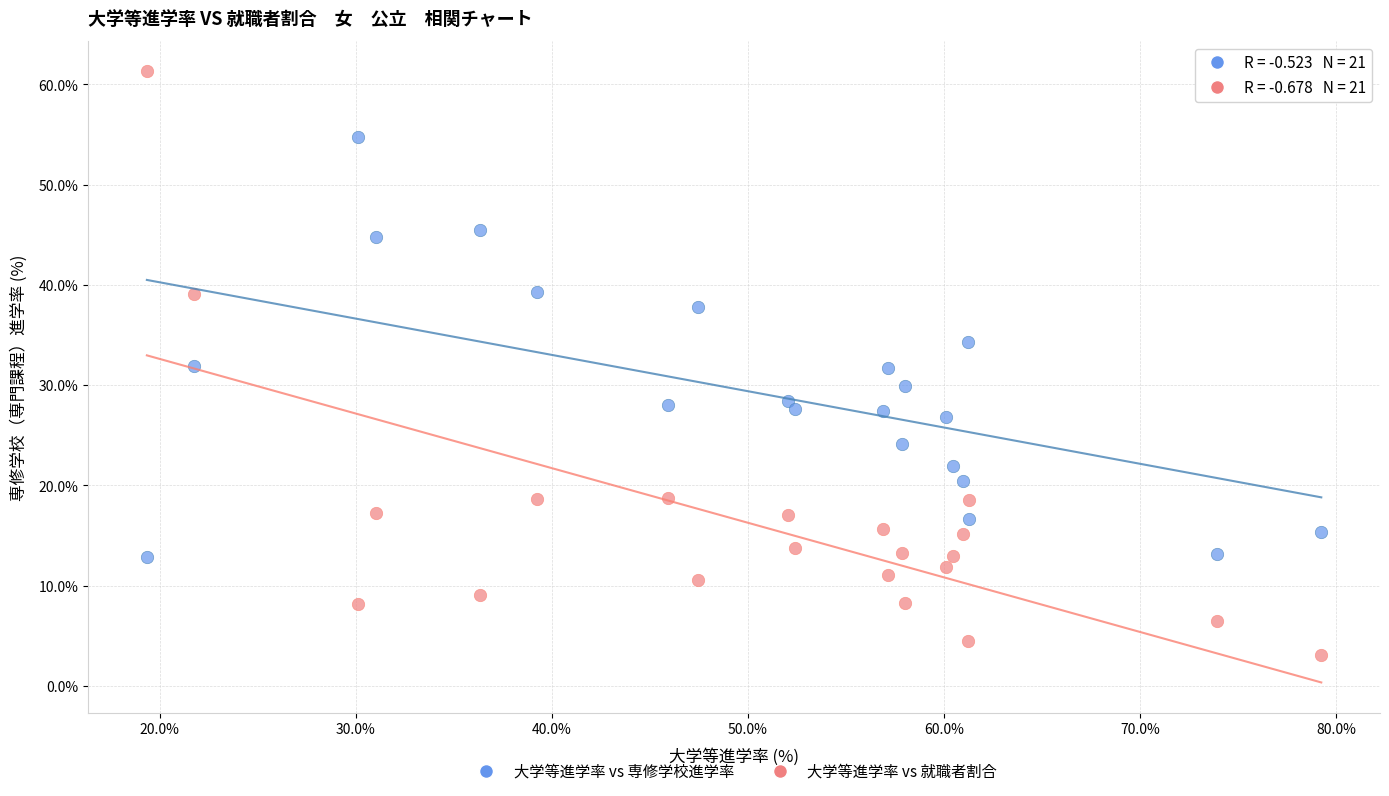

What is the X range (max minus min) for the scatter plot?

59.9